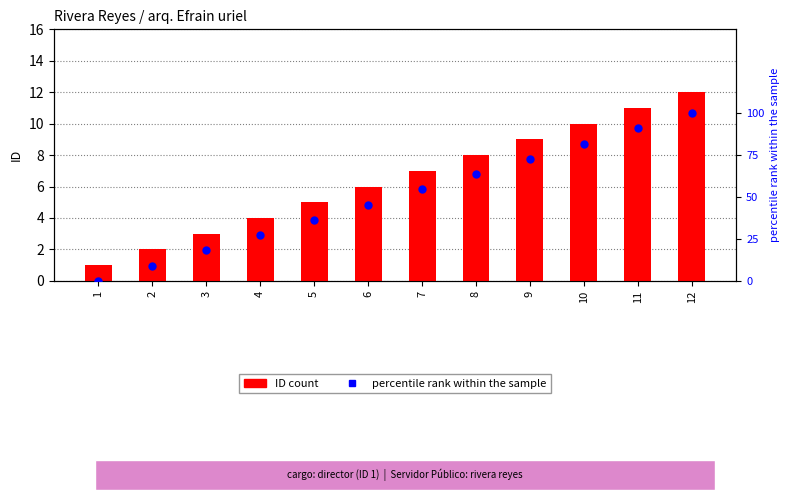

Is the value of percentile rank within the sample at 9 greater than the value of ID at 2?

Yes